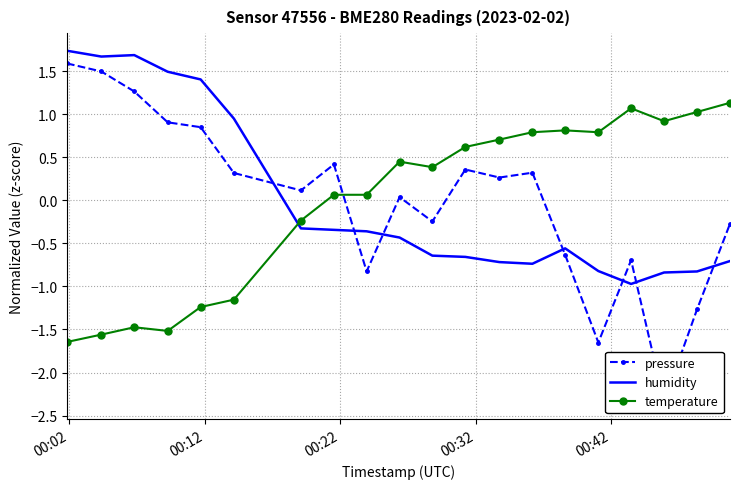

What is the difference between the maximum and second lowest values in the temperature series?

2.7